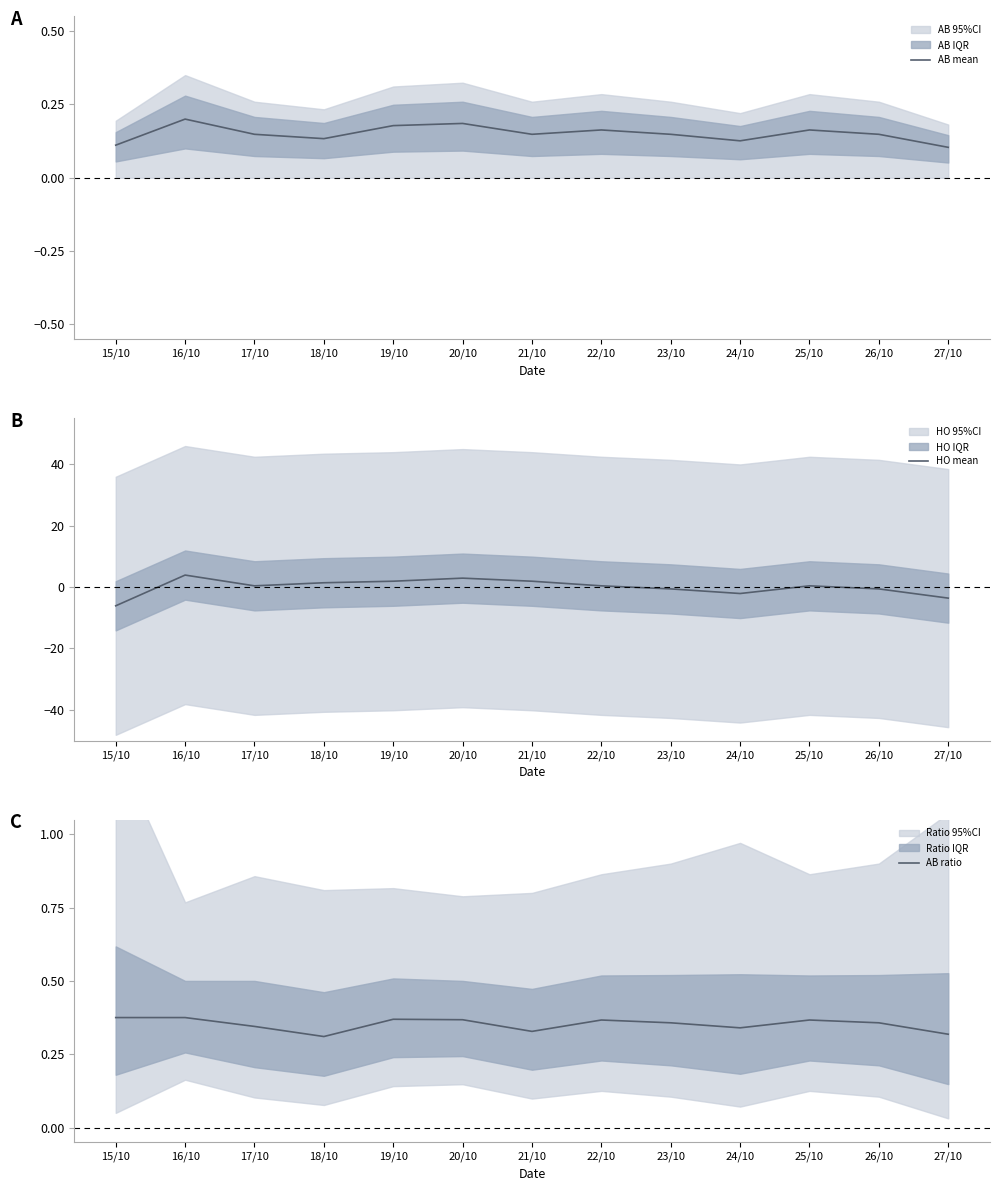

After their last crossing, which series has the higher values: AB mean or HO mean?

AB mean